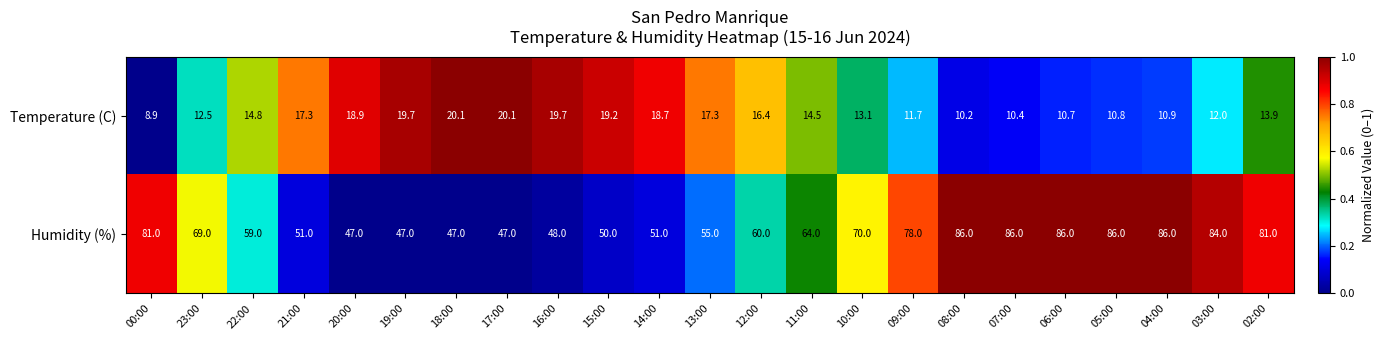

The Humidity (%) series shows 79.5 at 17:00. True or false?

False